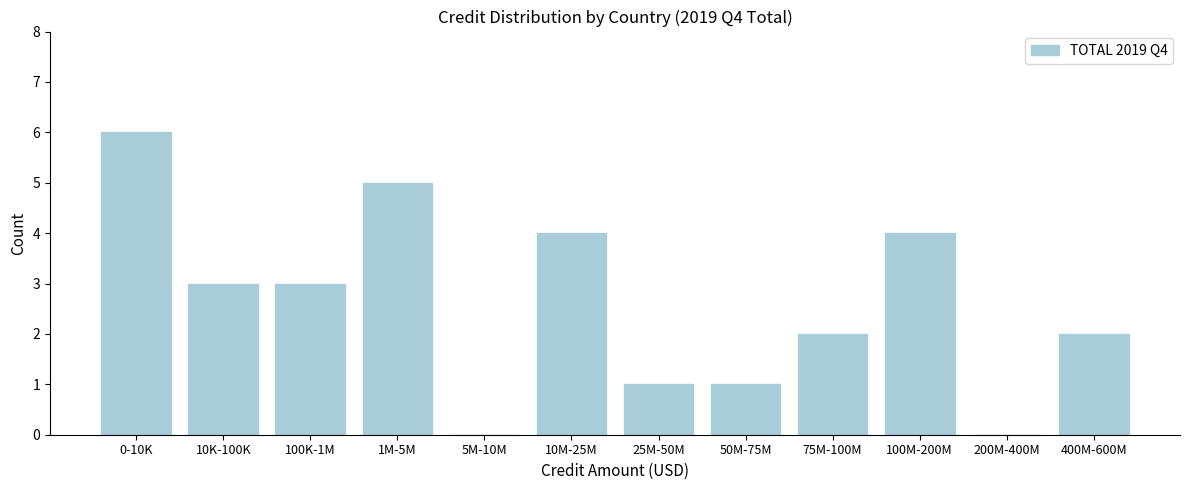

Reading left to right, list all the values displayed in this chart.

0-10K=6	10K-100K=3	100K-1M=3	1M-5M=5	5M-10M=0	10M-25M=4	25M-50M=1	50M-75M=1	75M-100M=2	100M-200M=4	200M-400M=0	400M-600M=2